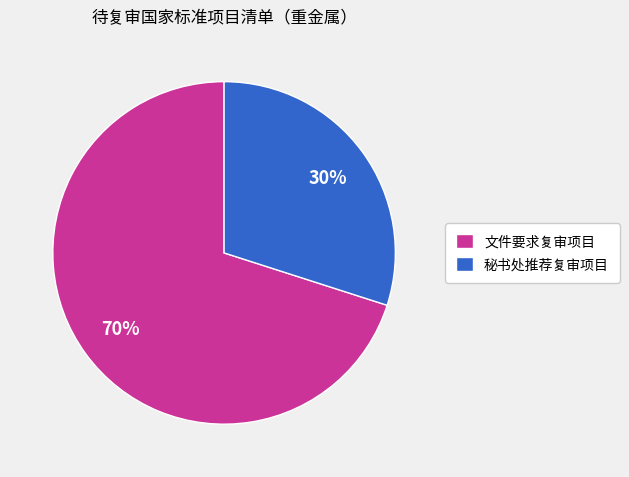

Approximately how many times larger is the value at 文件要求复审项目 compared to 秘书处推荐复审项目?

2.3